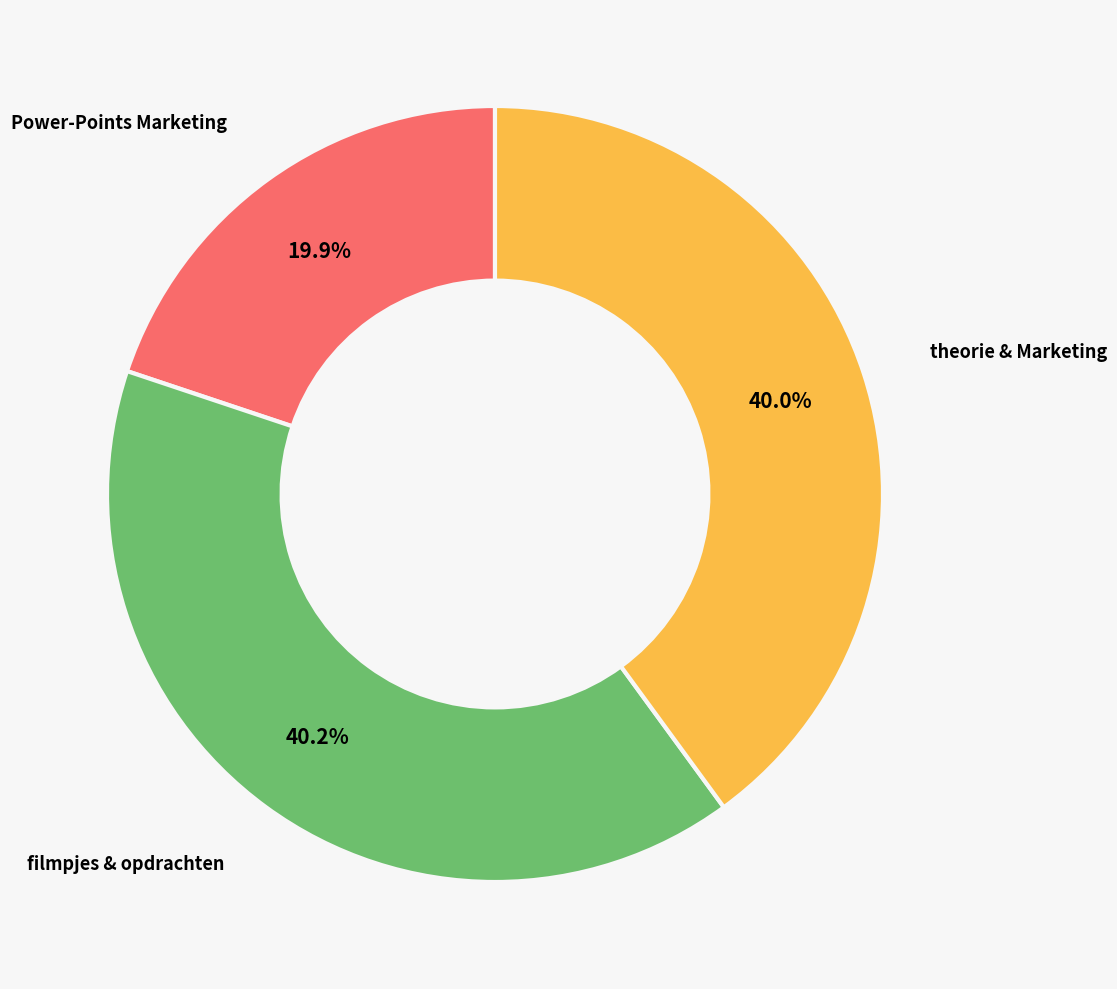

Is there a majority slice in this chart?

No